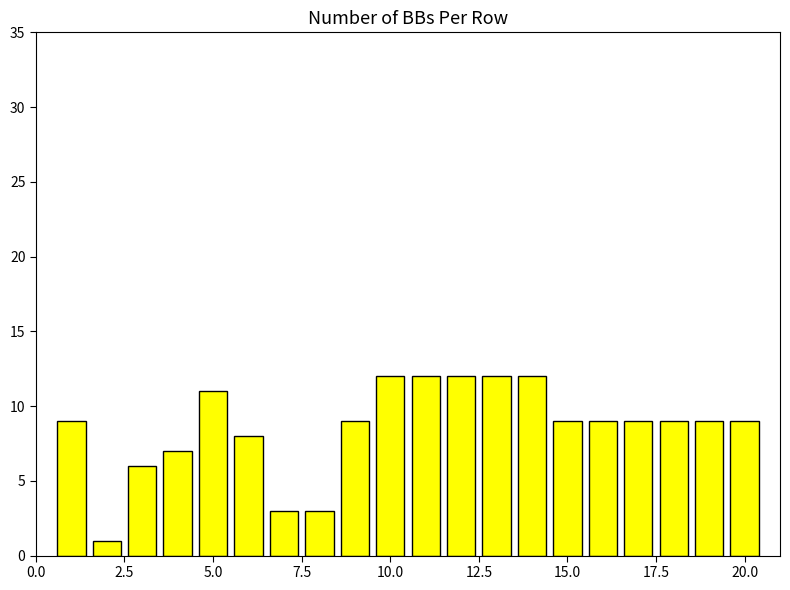

What is the difference between the maximum and minimum values?

11